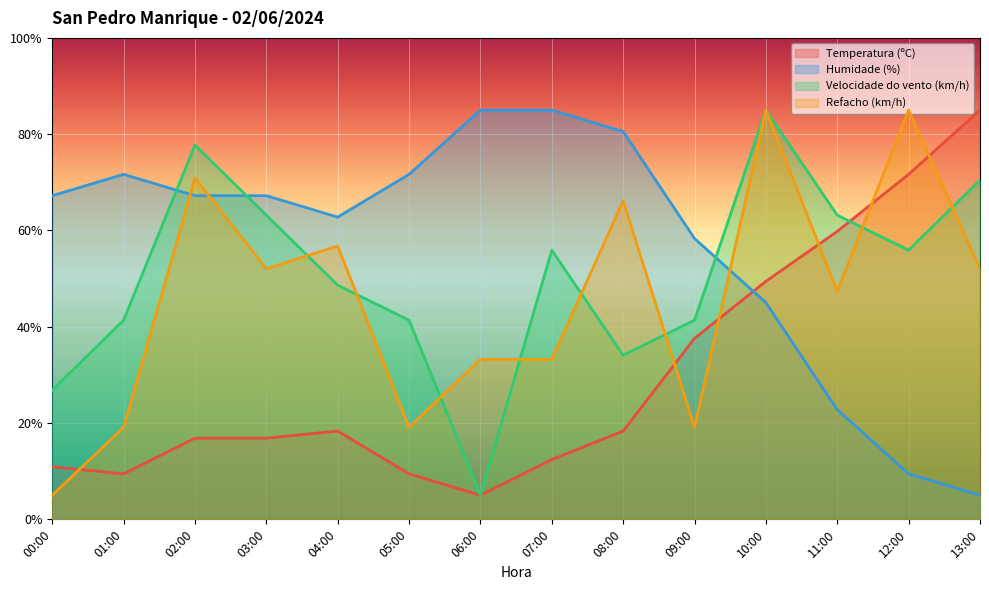

How many interior local peaks does the Velocidade do vento (km/h) series have?

3